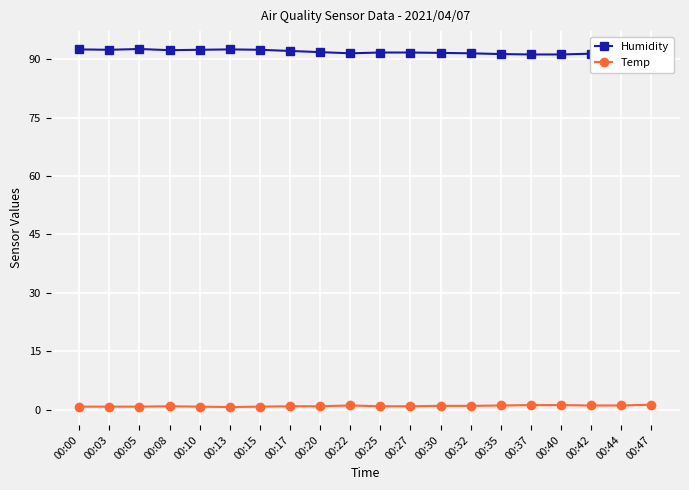

At which label is Humidity closest to 91?

00:47